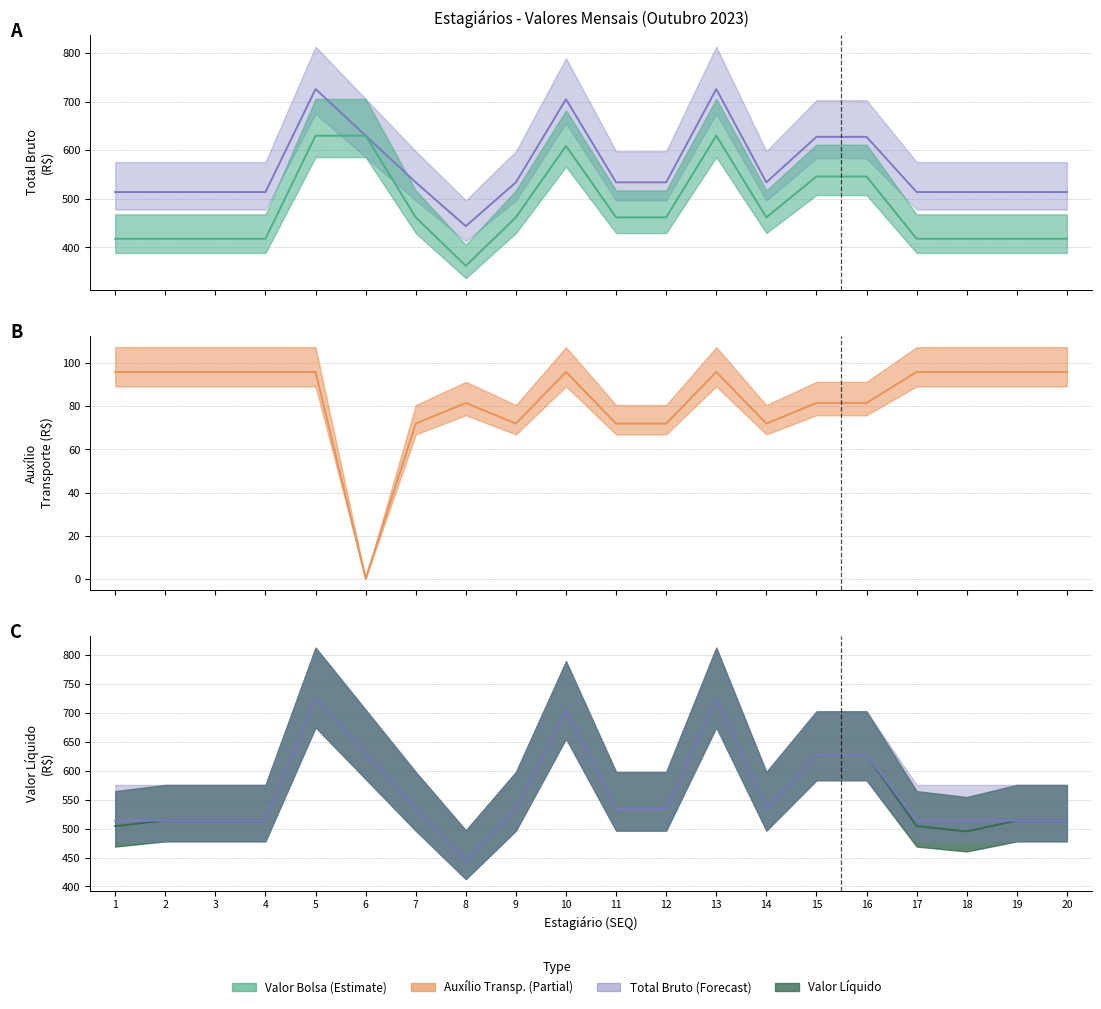

Where is the first local maximum for AUXÍLIO TRANSP?

8